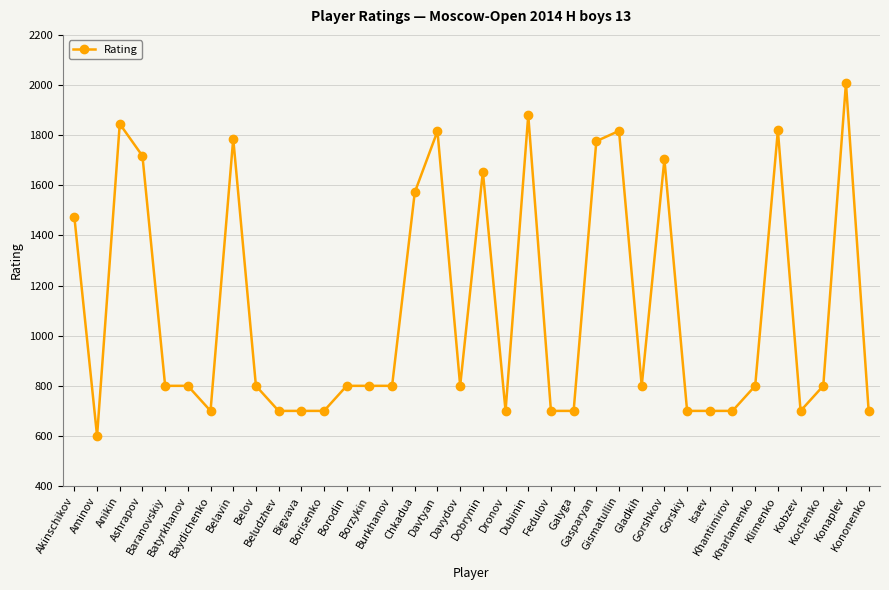

Where does the data first go above 800?

Akinschikov